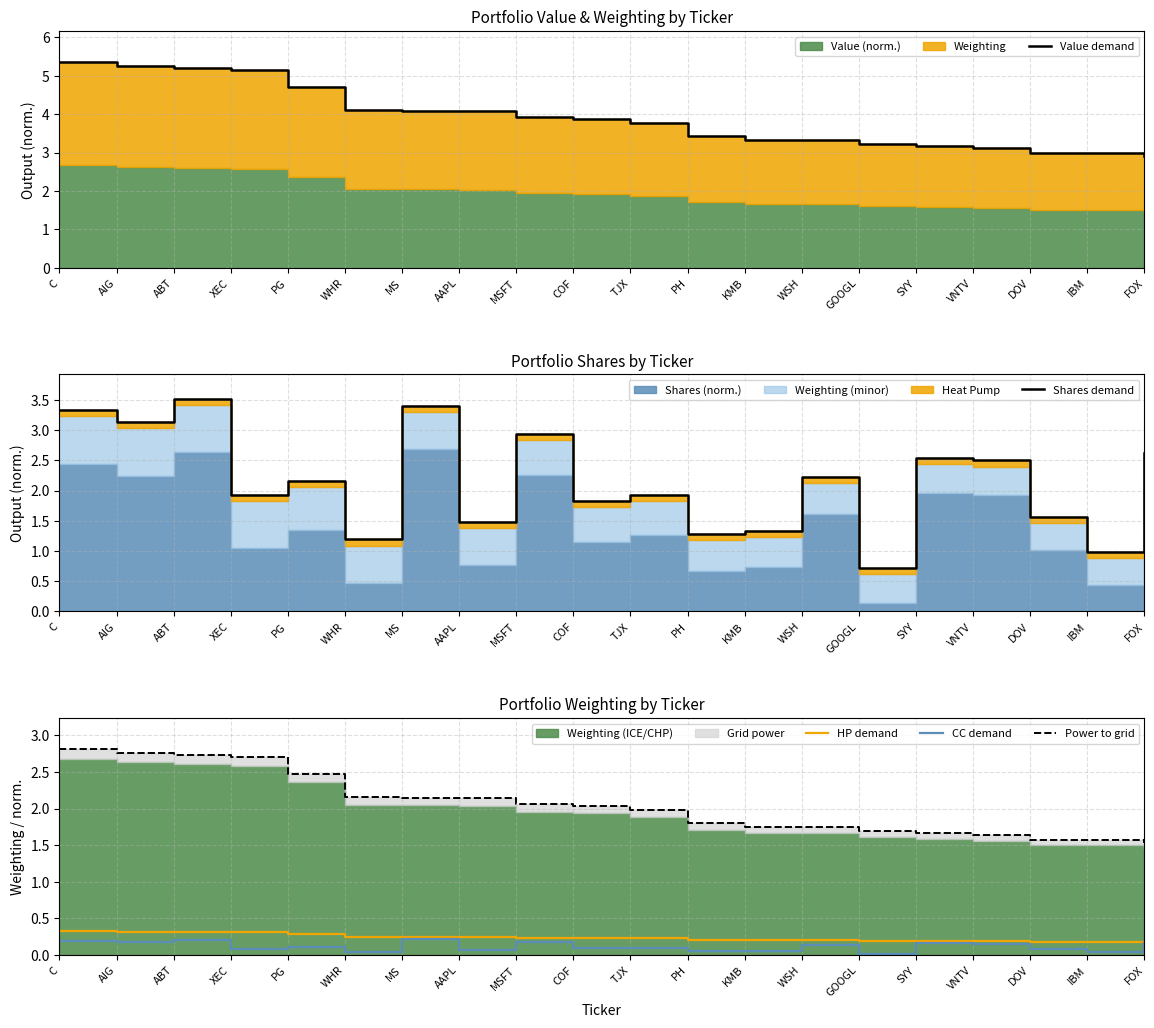

At which label does HP demand reach its minimum?

FOX